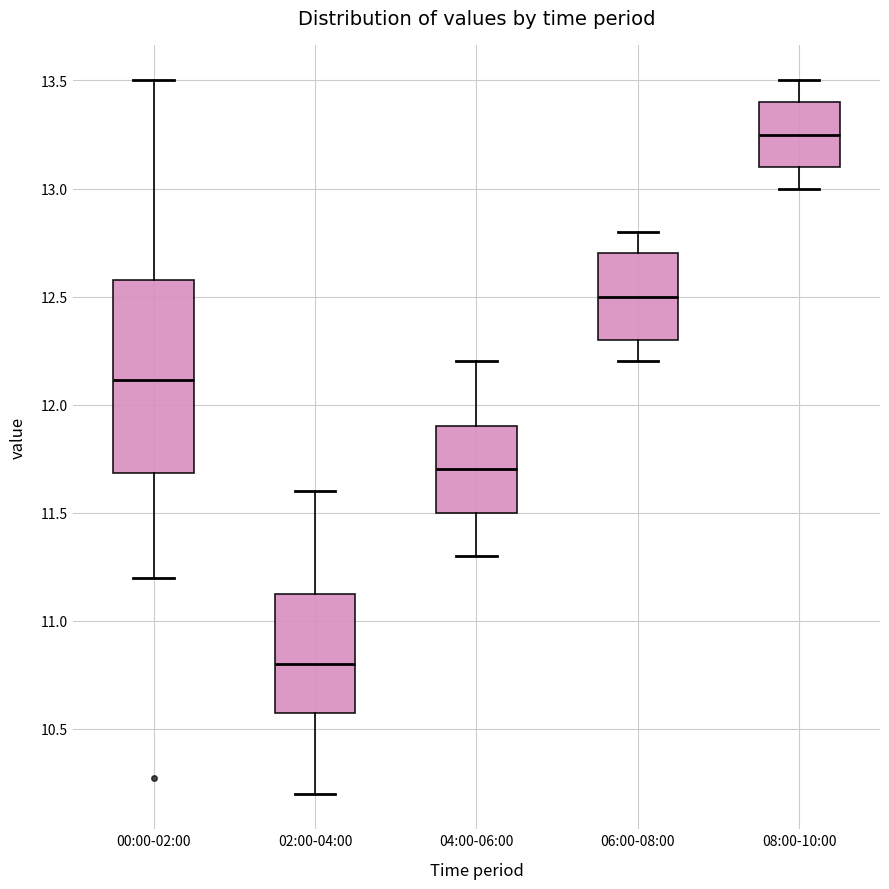

Which box's median line is the highest?

08:00-10:00